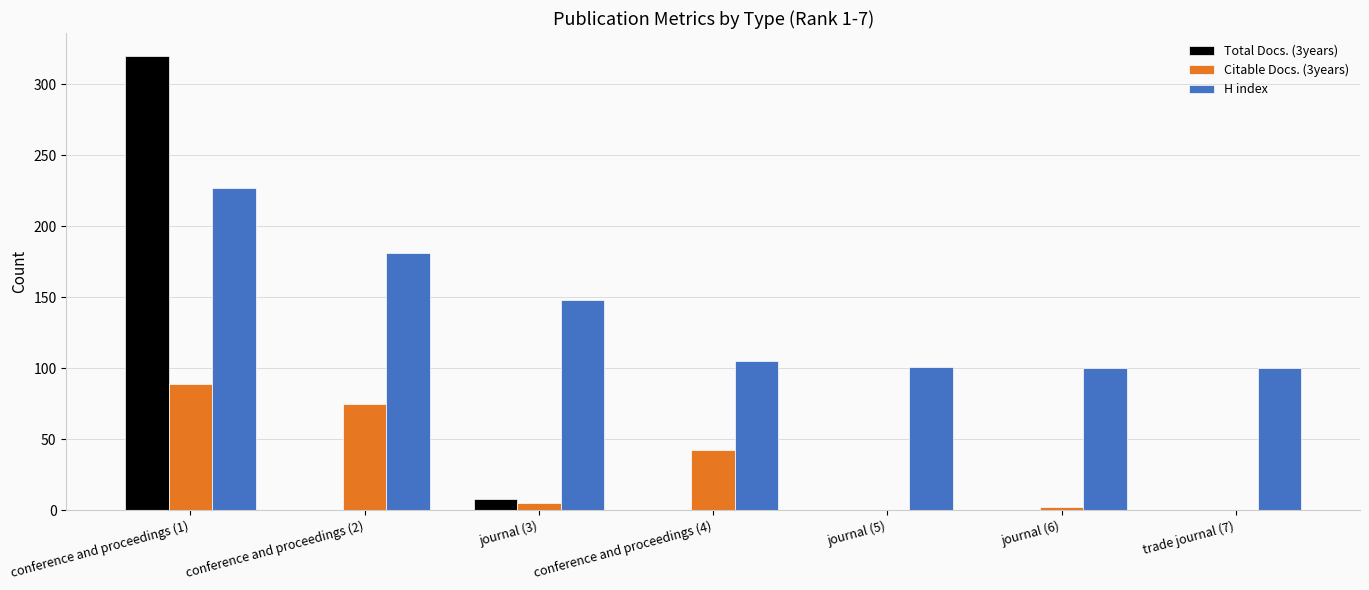

What is the sum of the Citable Docs. (3years) values at journal (5) and conference and proceedings (2)?

75